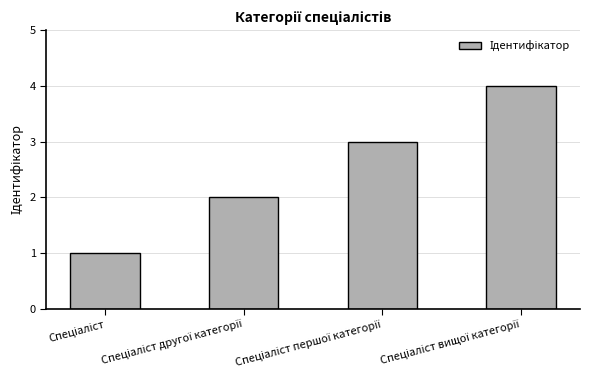

What is the sum of all values?

10